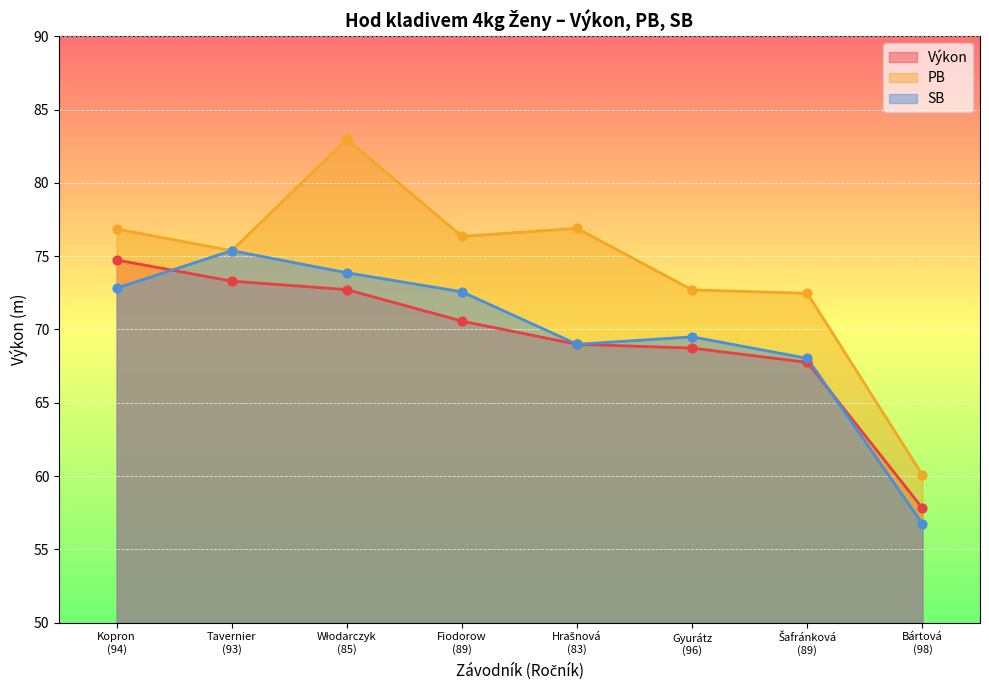

What are all the series names shown in the legend?

Výkon, PB, SB